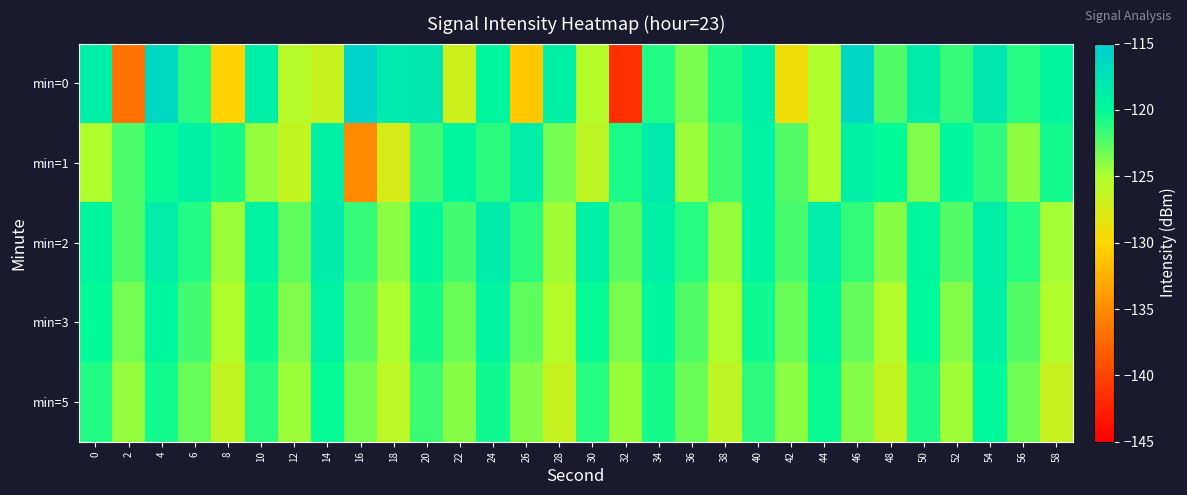

What is the difference between the highest and lowest values at 56?

3.1